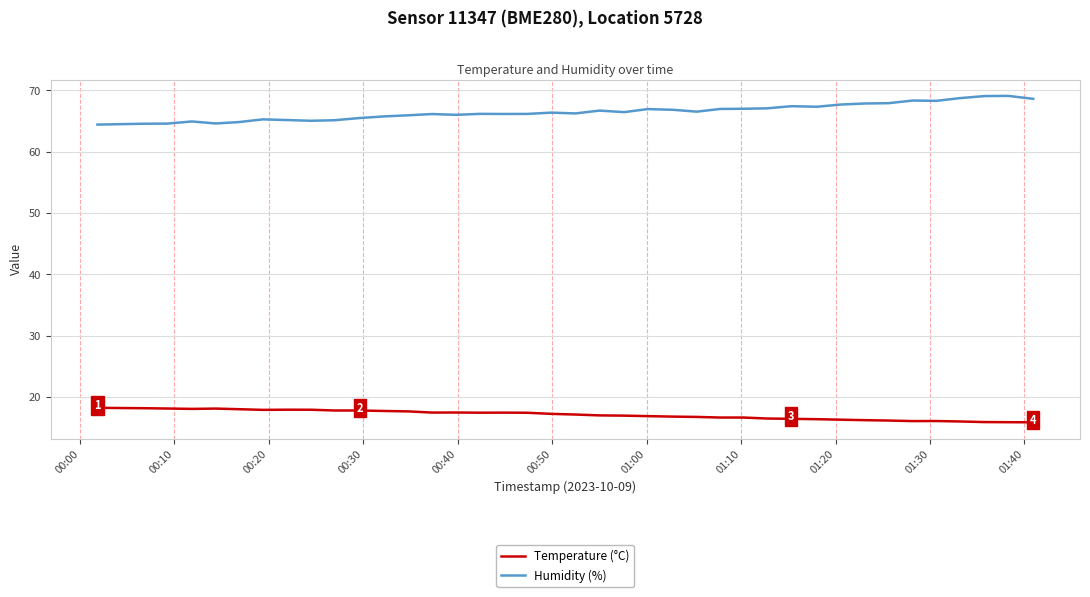

What is the maximum value for Temperature (°C)?

18.2